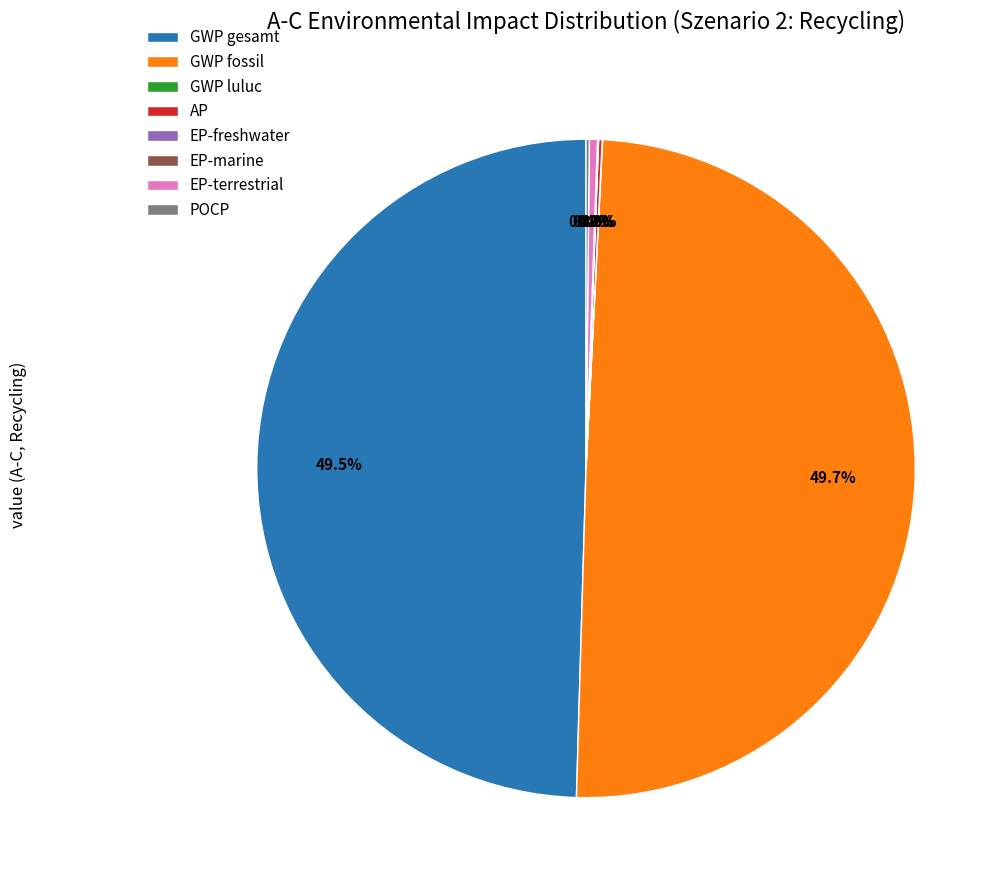

Is GWP fossil the majority of the pie?

No